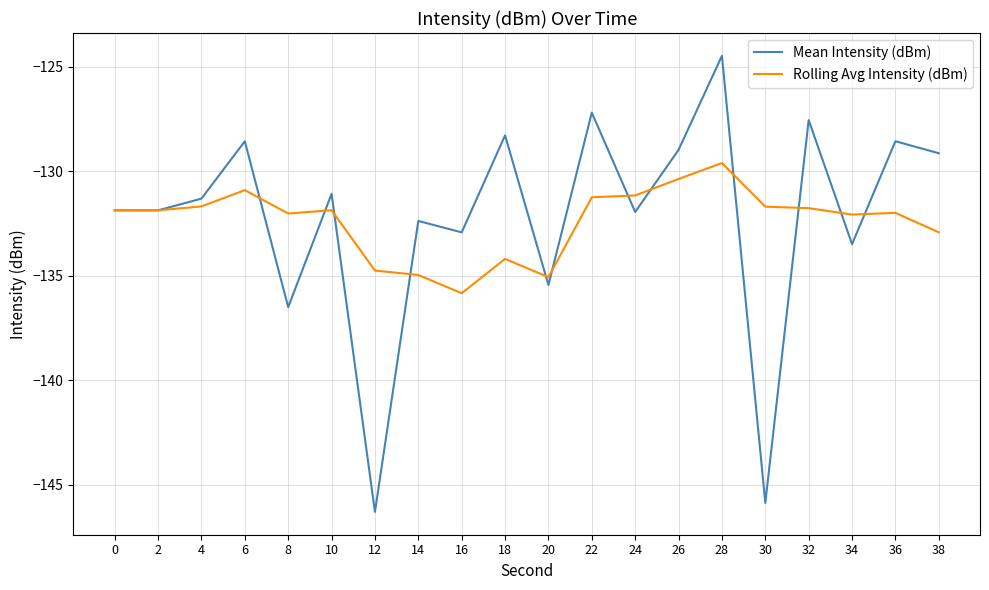

True or false: Rolling Avg Intensity (dBm) has a value of -132.1 at 34.

True